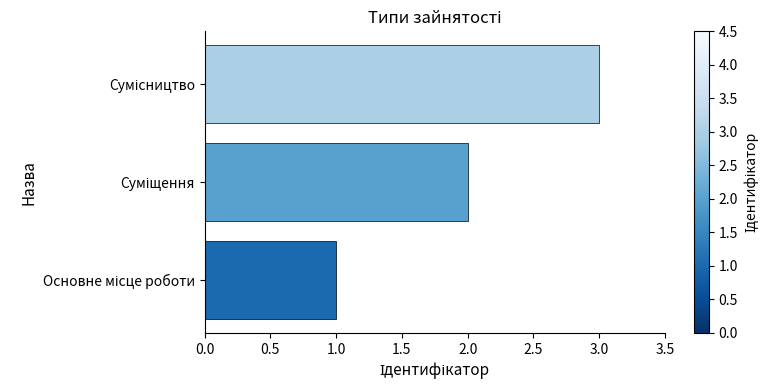

What is the sum of all values?

6